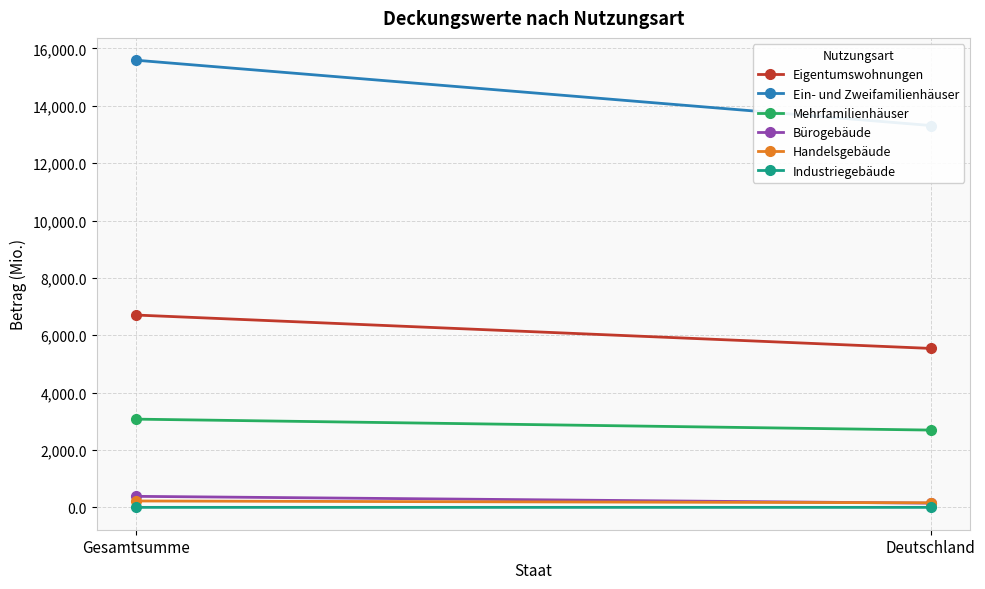

Rank the categories by Ein- und Zweifamilienhäuser value from lowest to highest.

Deutschland, Gesamtsumme